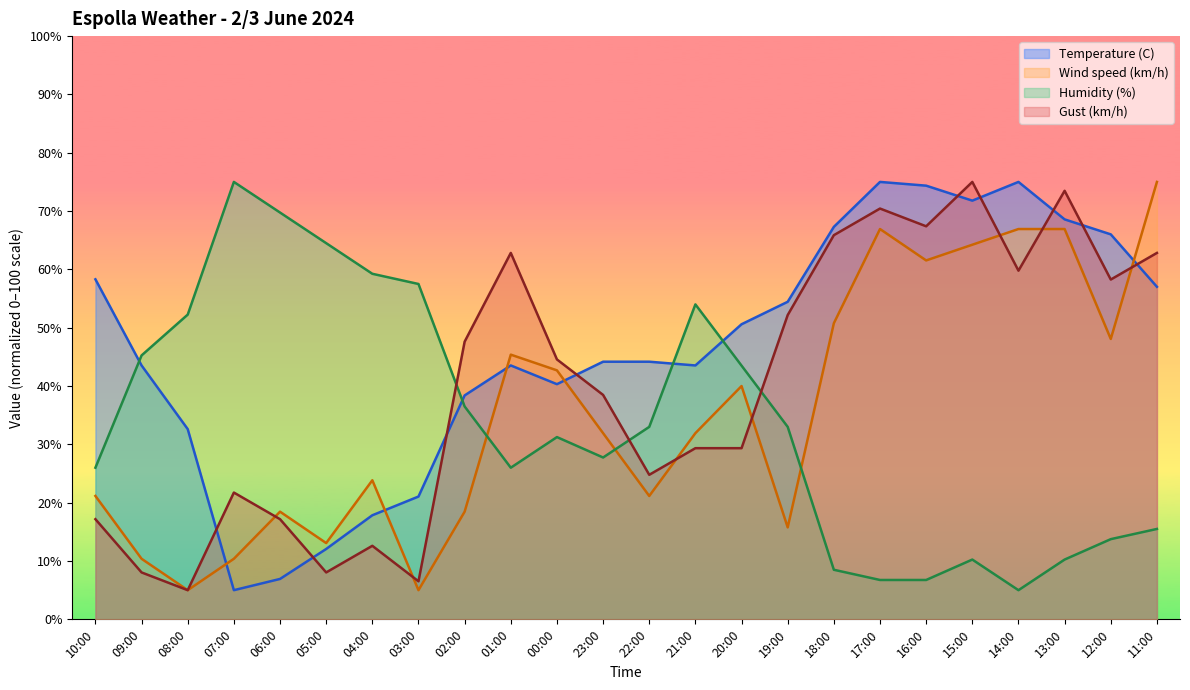

What position from the left is 05:00?

6